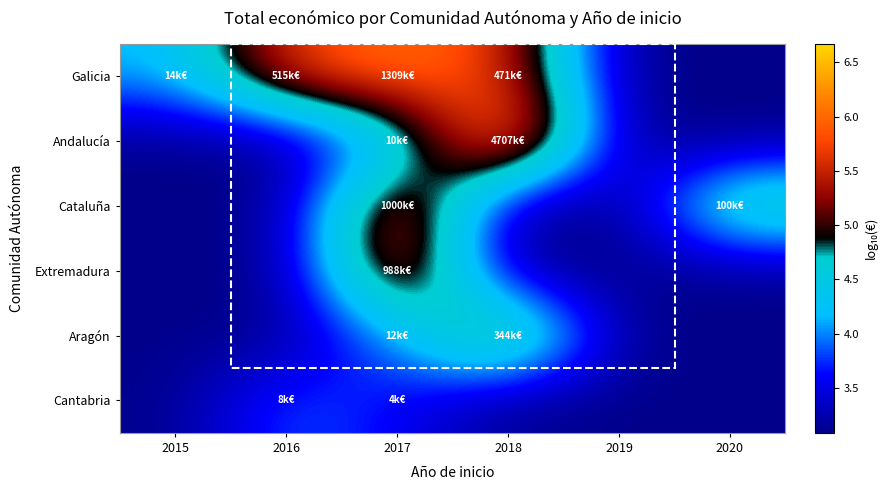

How many data points does each series have?

6